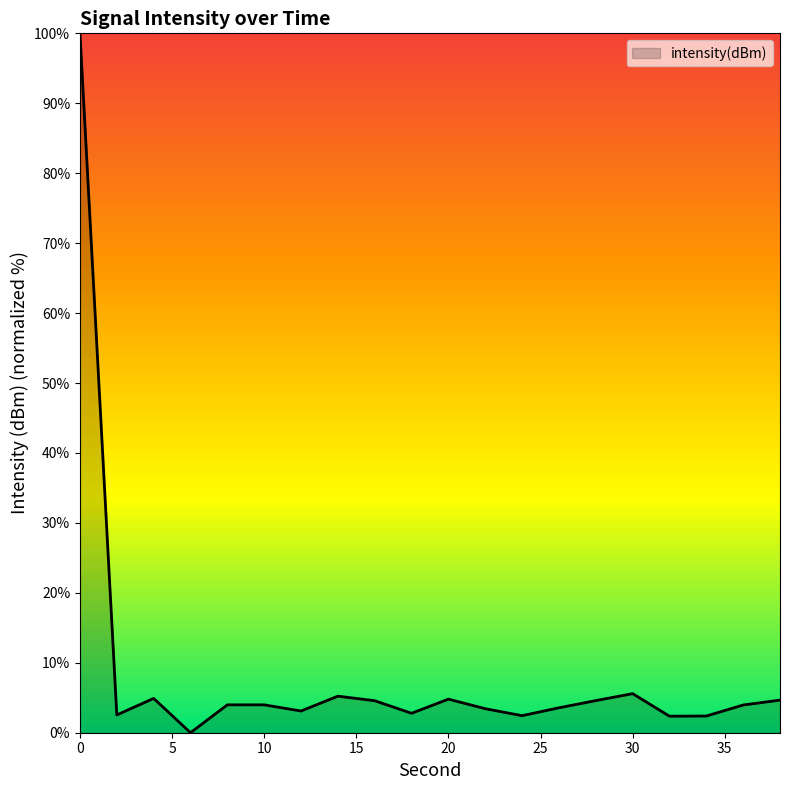

What is the maximum value shown in the chart?

100.0